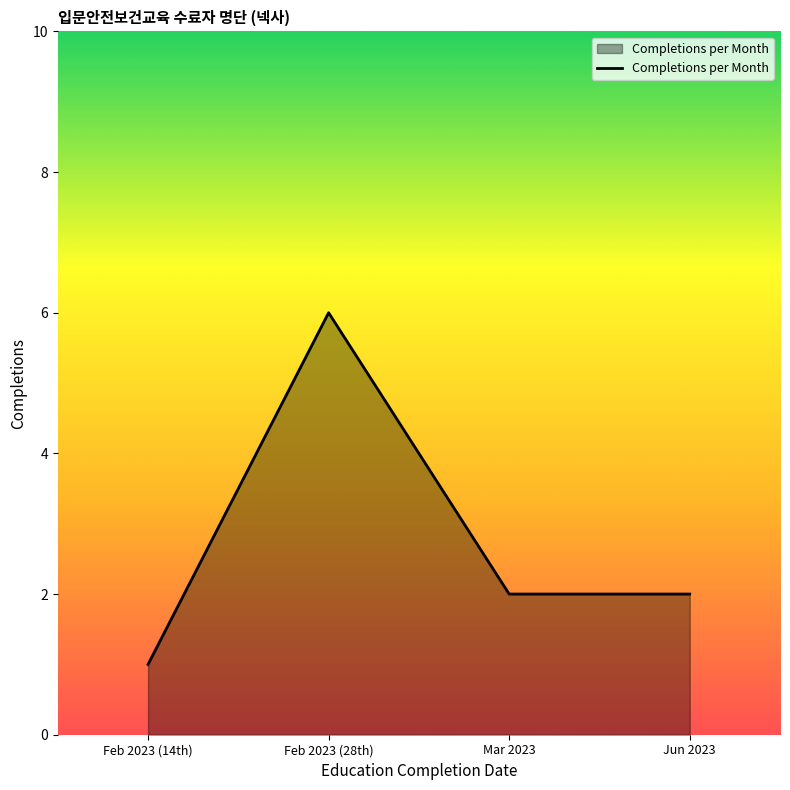

What is the sum of all values?

11